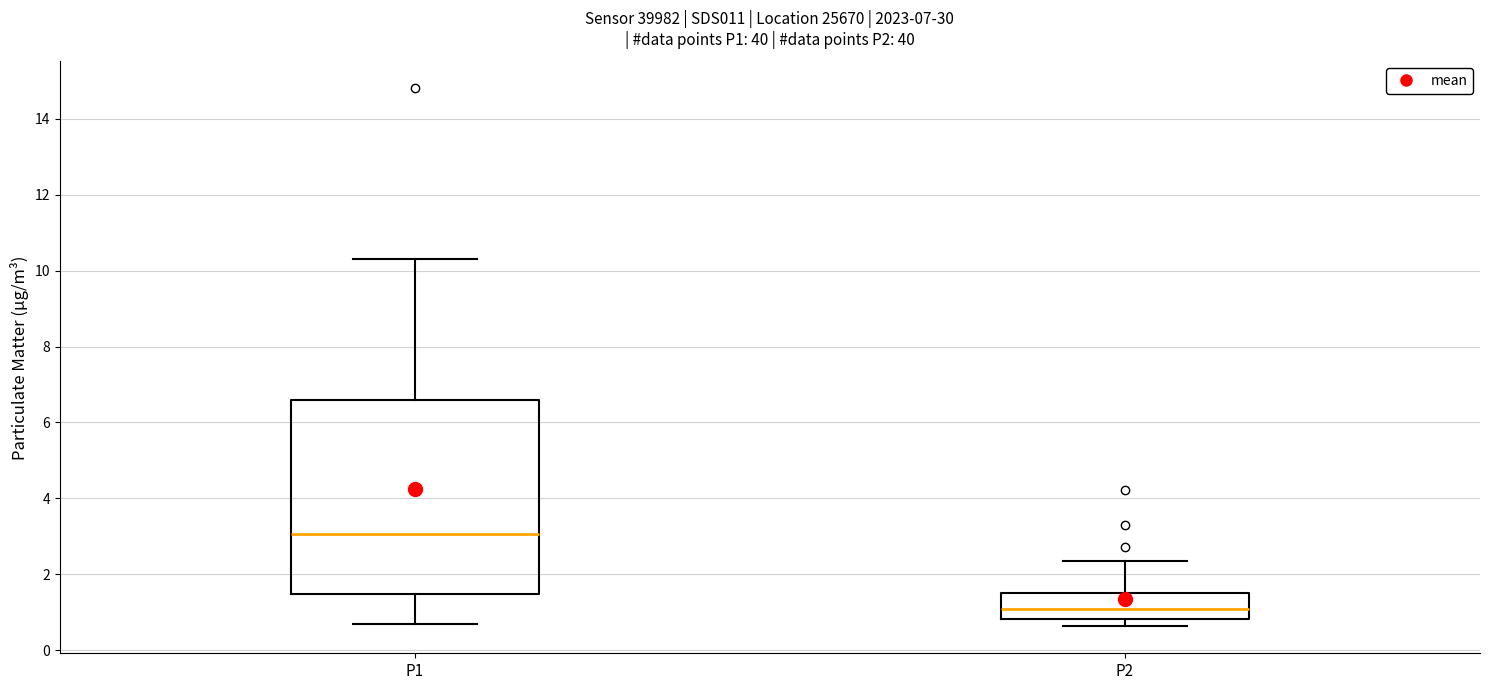

Where is the lower edge of the box for P2 on the y-axis? The values are not printed on the chart, so give them approximately, as read against the axis.

0.8